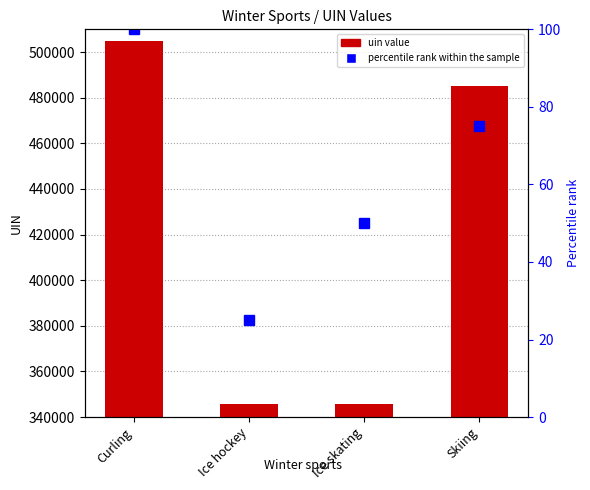

What is the sum of all percentile rank within the sample values?

250